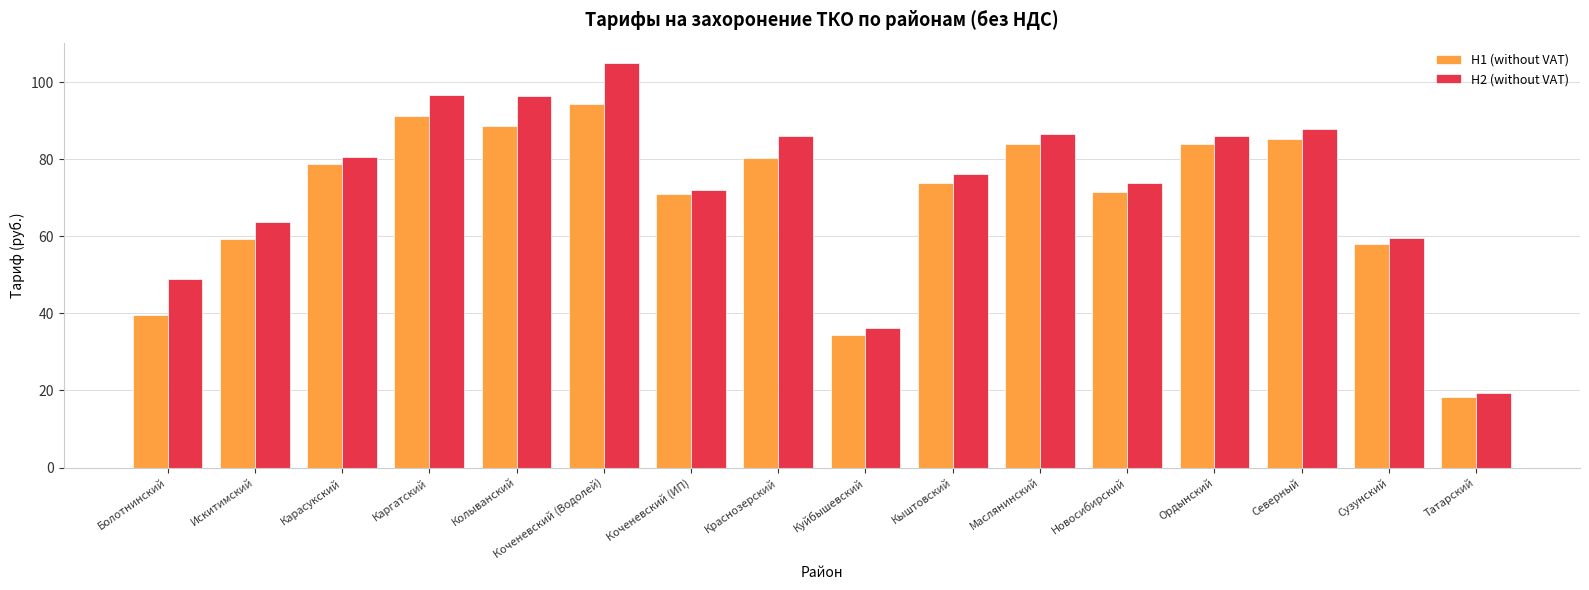

Which category has the highest value across all series?

Коченевский (Водолей)